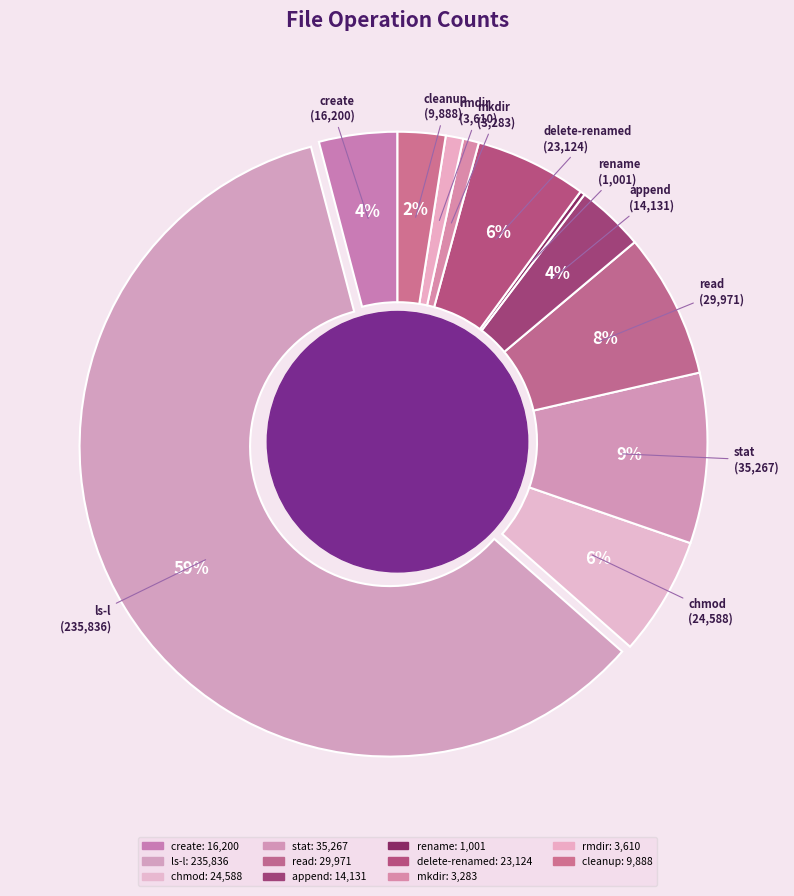

What portion of the pie excludes read?

92.4%